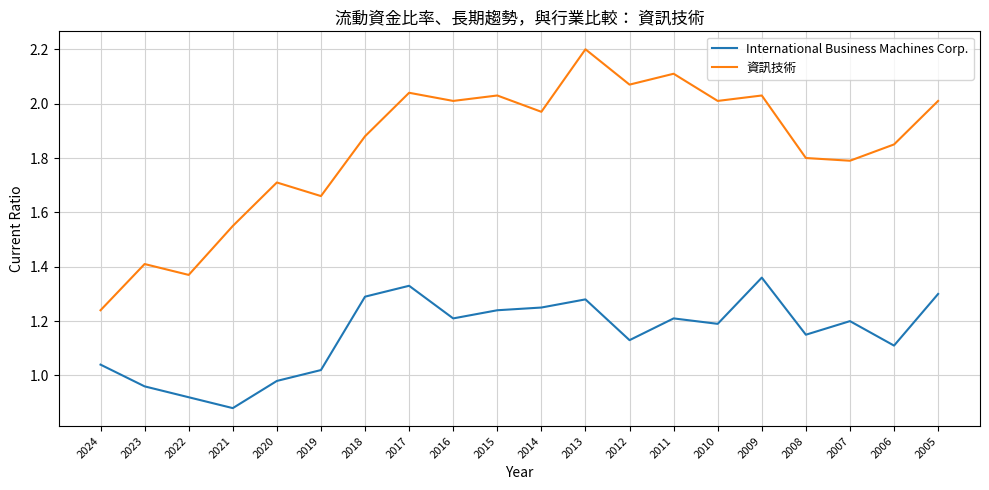

True or false: International Business Machines Corp. has a value of 0.3 at 2019.

False